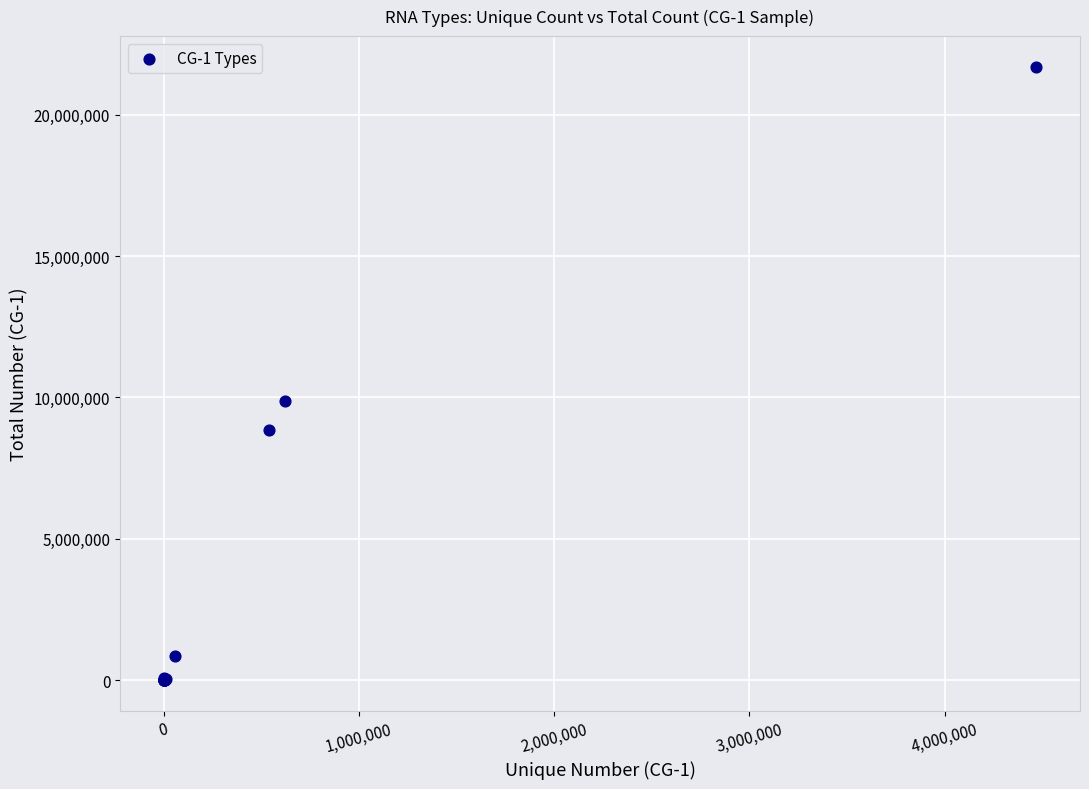

What Y value in the scatter plot is closest to 10846292?

9882804